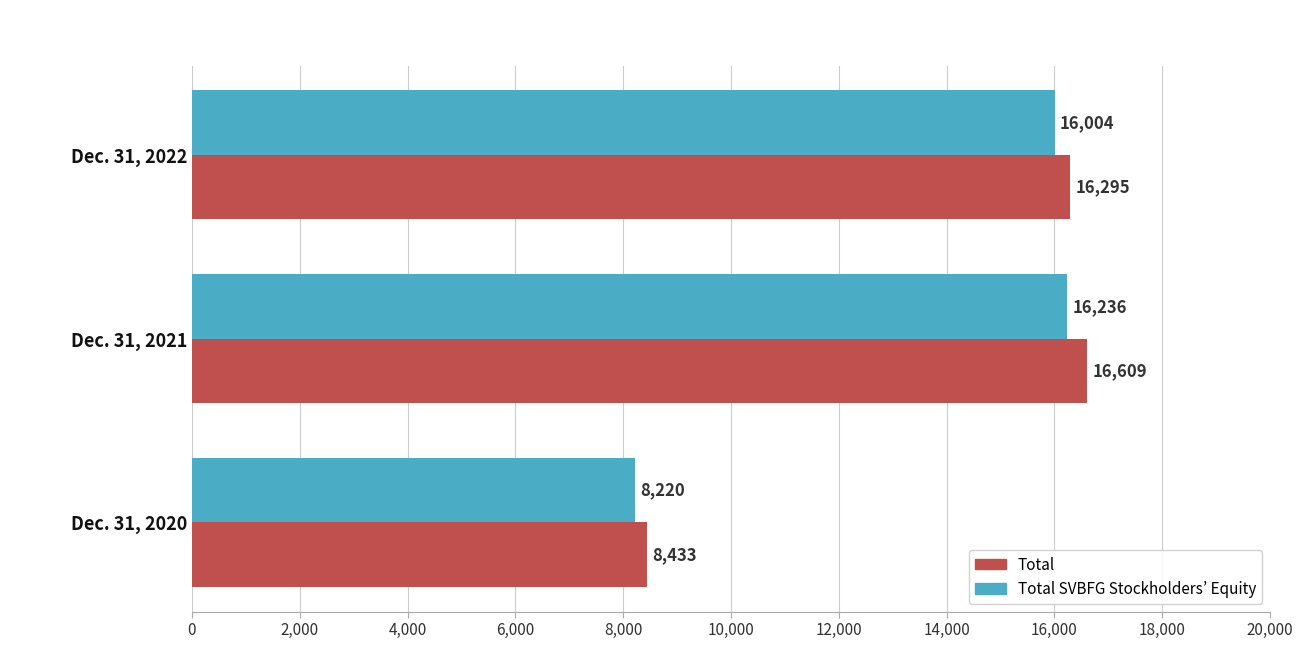

What is the total value across all series at Dec. 31, 2022?

32299